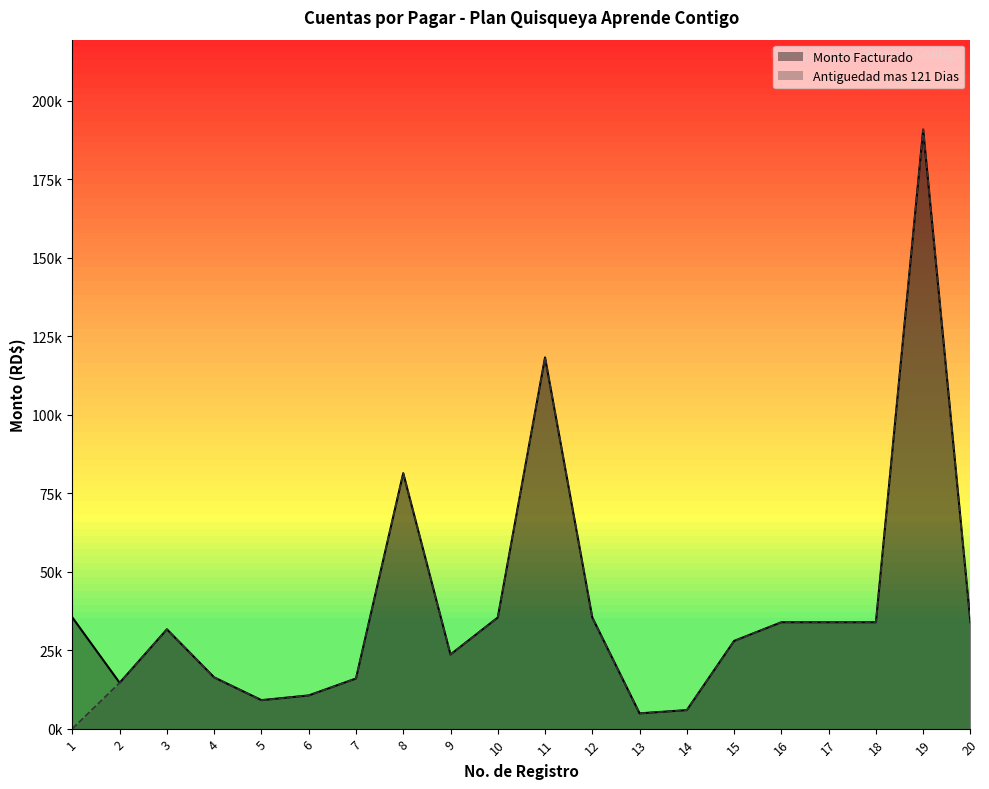

Rank the categories by Antiguedad mas 121 Dias value from lowest to highest.

1, 13, 14, 5, 6, 2, 7, 4, 9, 15, 3, 16, 17, 18, 20, 10, 12, 8, 11, 19